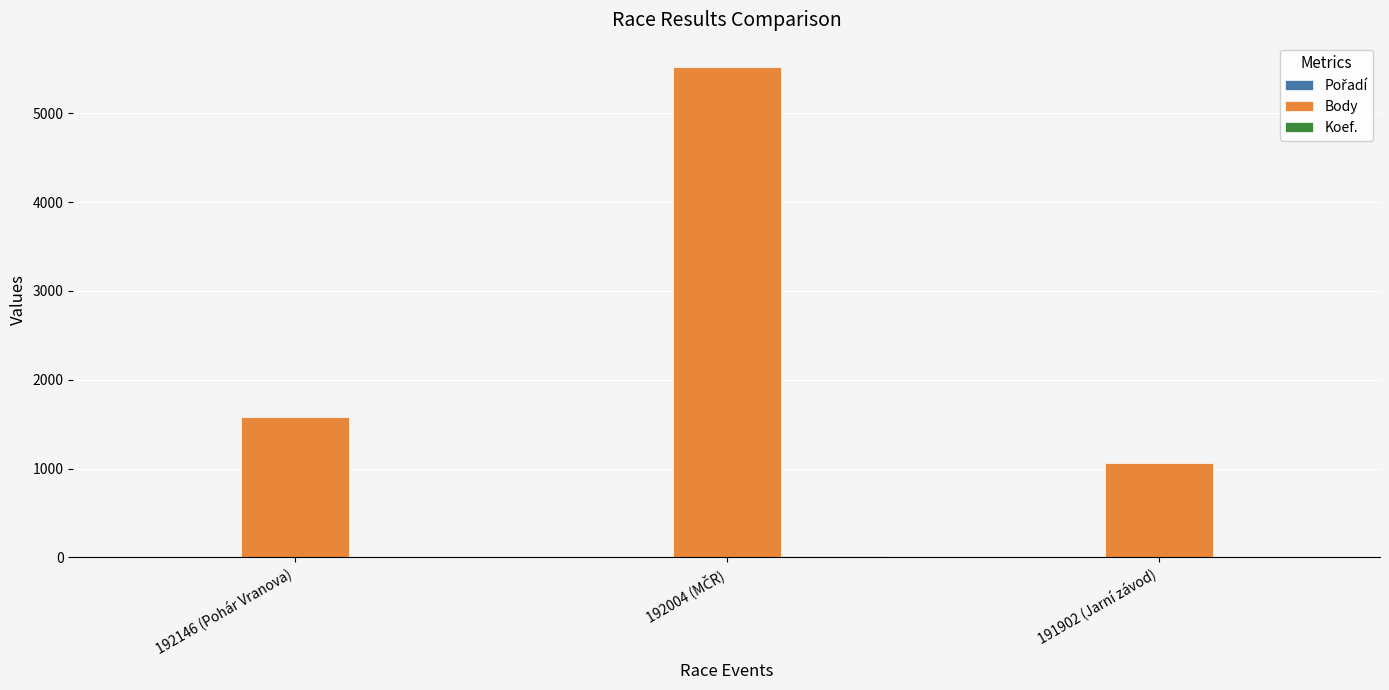

What is the maximum value for Body?

5520